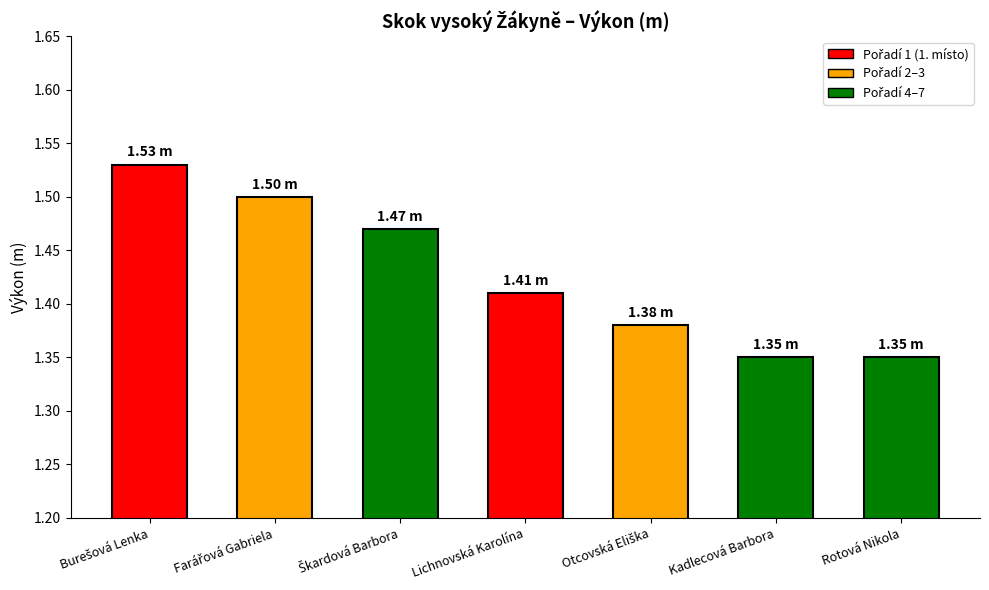

Approximately how many times larger is the value at Rotová Nikola compared to Kadlecová Barbora?

1.0